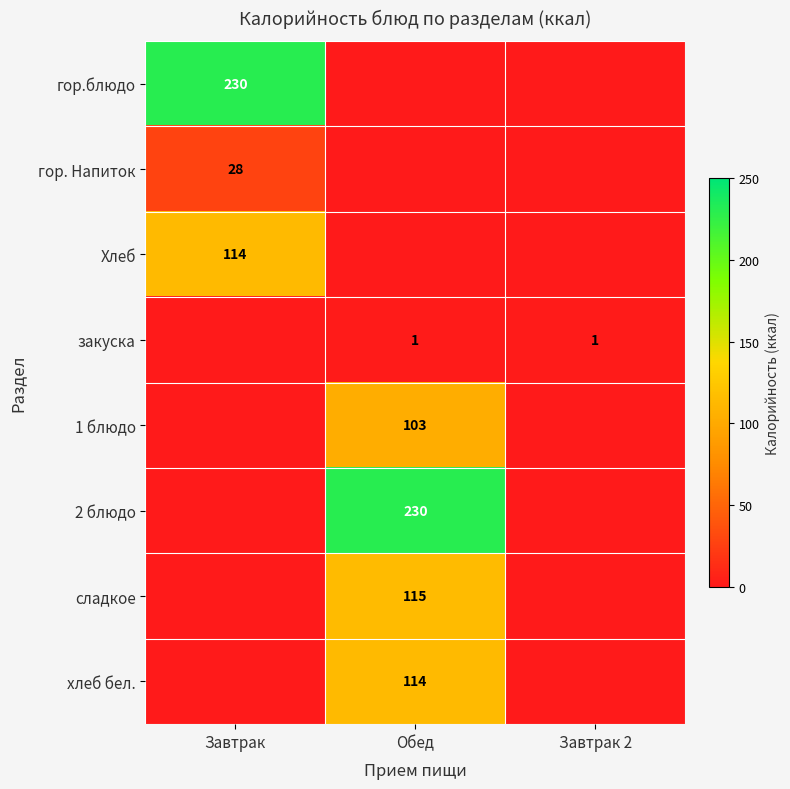

True or false: гор. Напиток has a value of 28 at Завтрак.

True